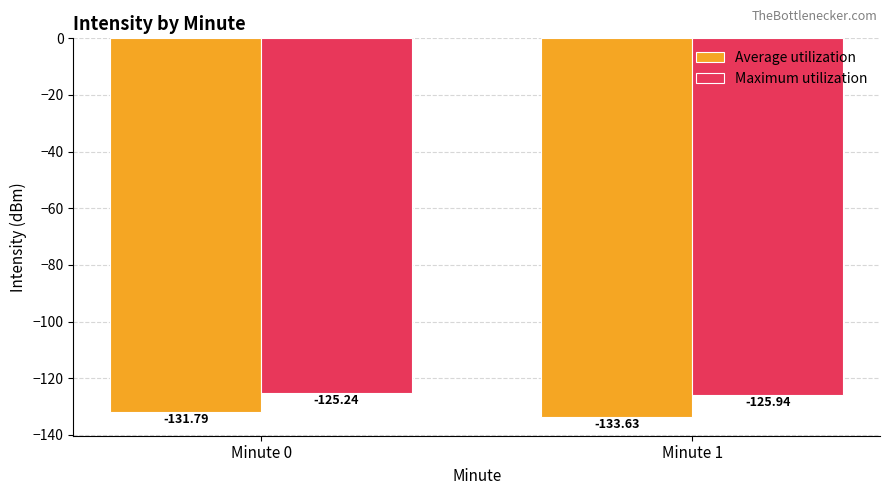

What is the total value across all series at Minute 1?

-259.6